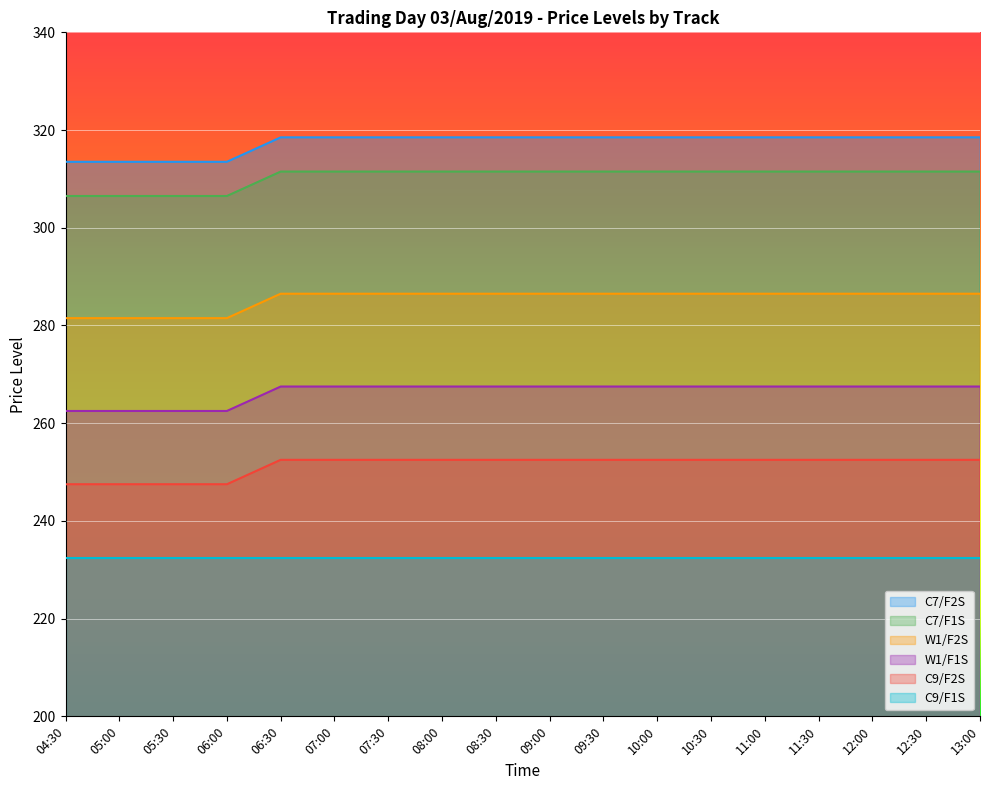

How many C9/F3 values are between 318 and 319?

14